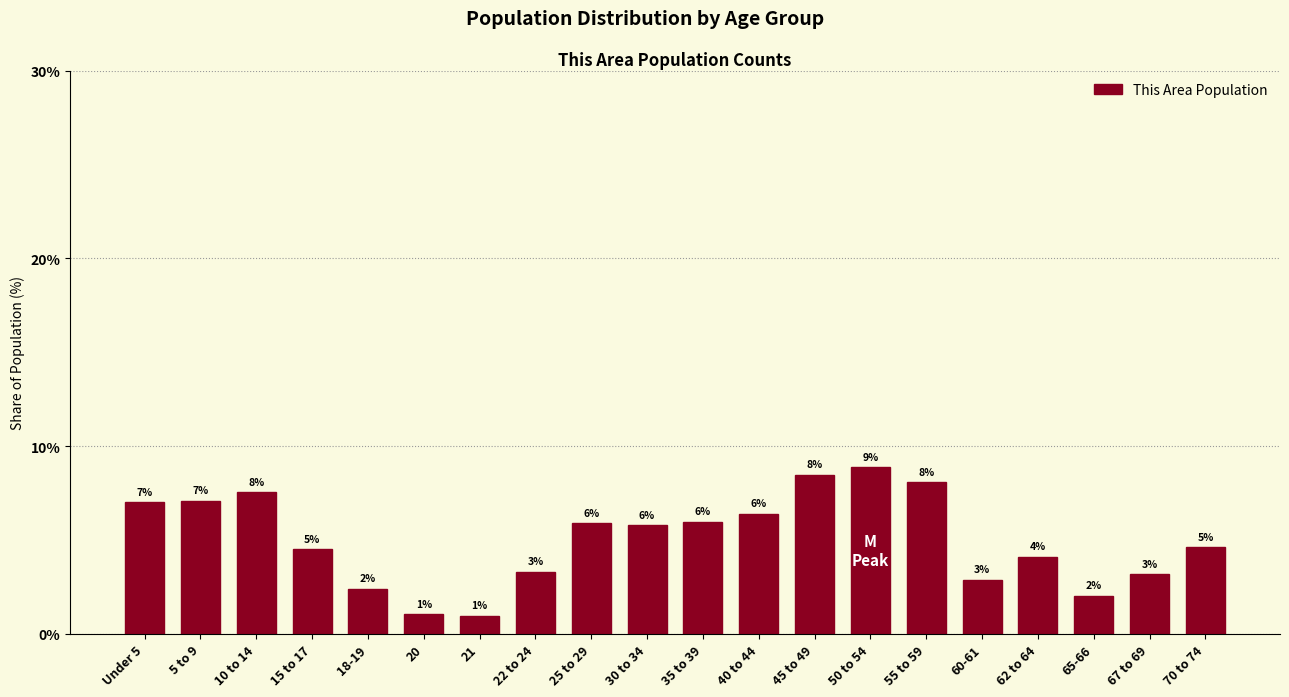

The value at 65-66 is 2.0. True or false?

True